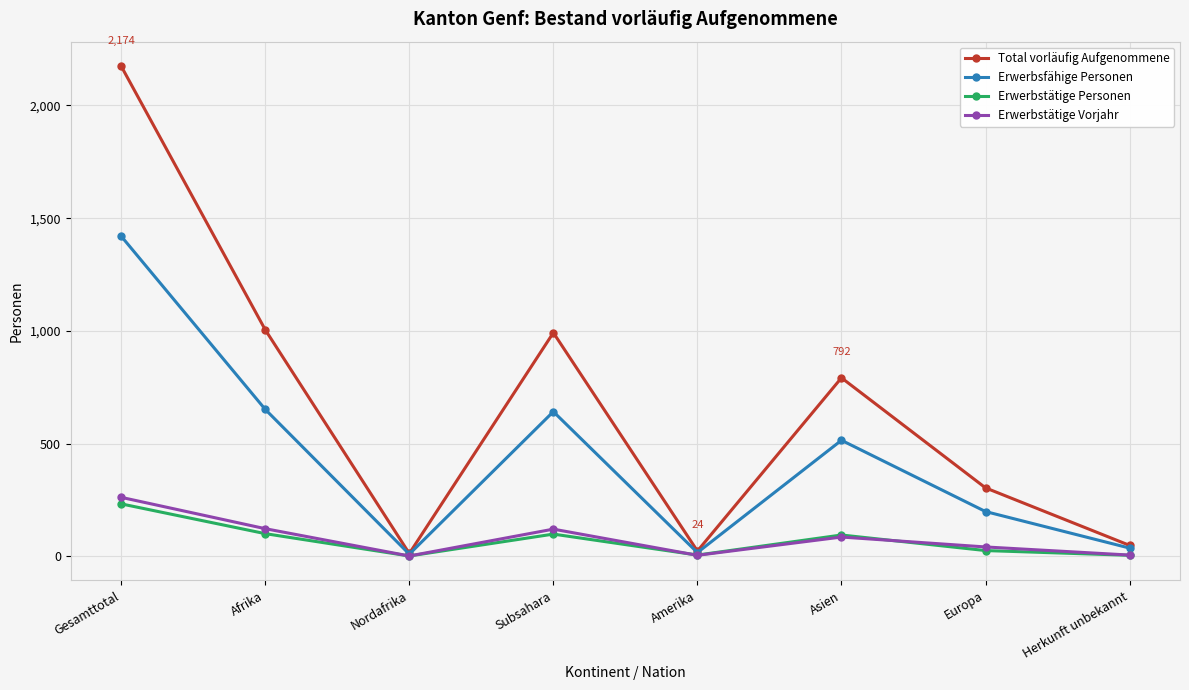

True or false: Erwerbsfähige Personen has more than 0 interior local peaks.

True